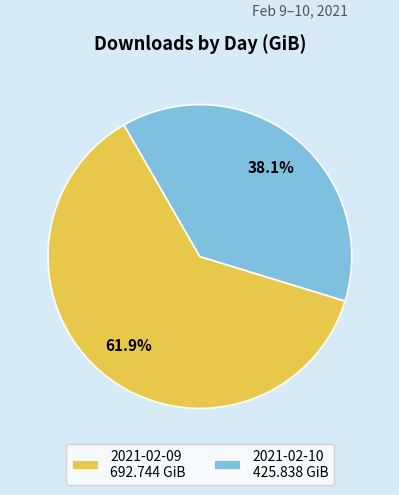

What portion of the pie excludes 2021-02-09?

38.1%